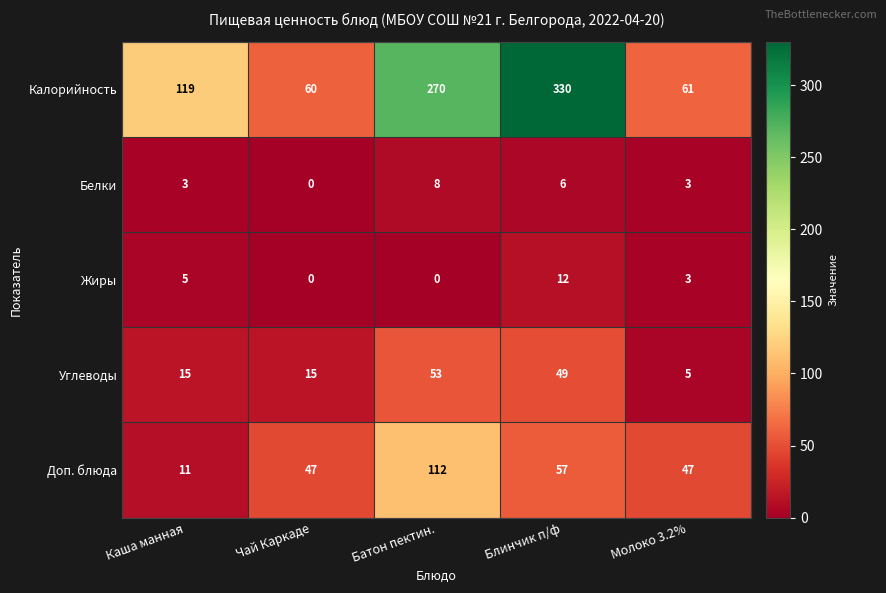

At which category is the sum across all series the highest?

Блинчик п/ф